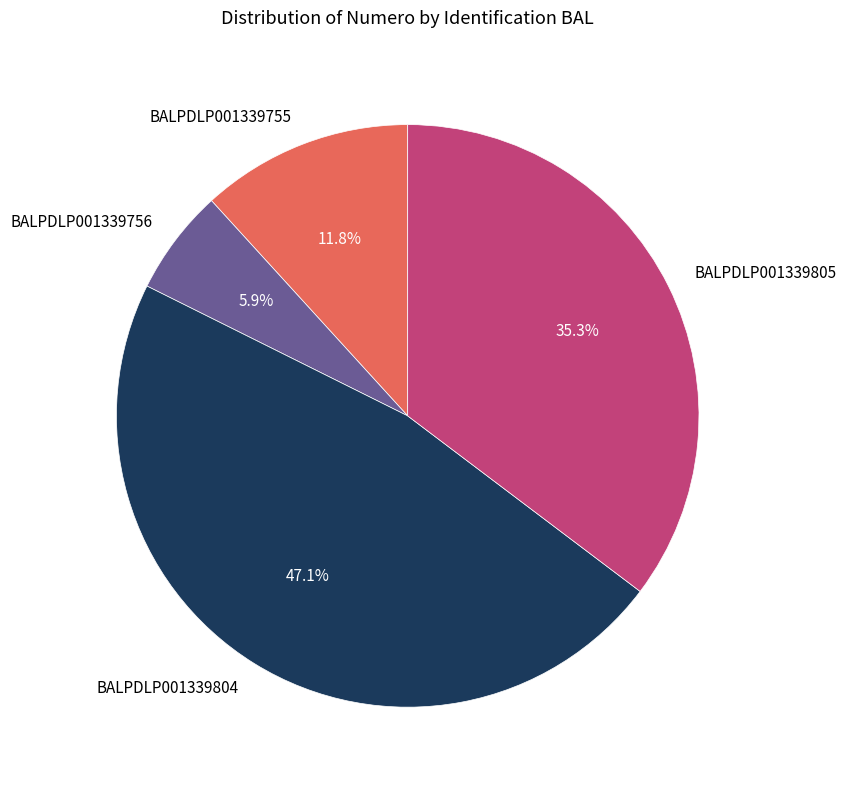

What is the largest slice in the pie chart?

BALPDLP001339804